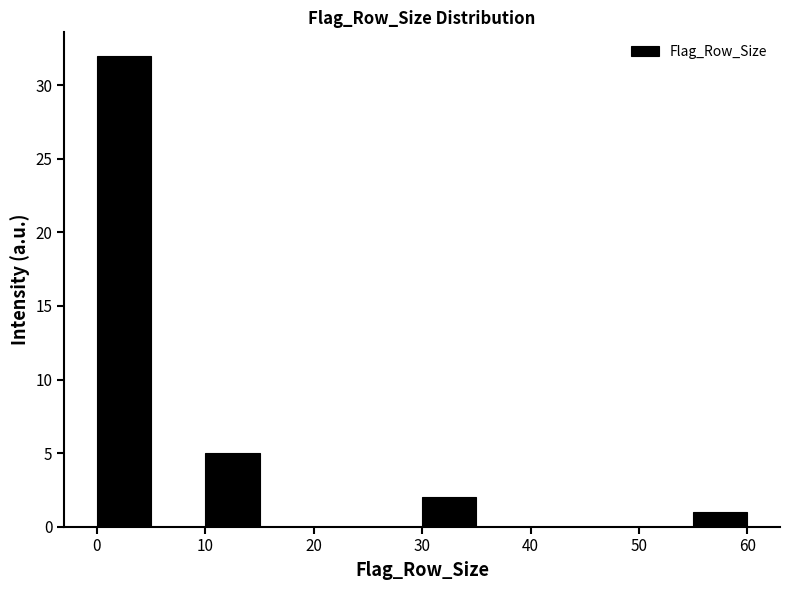

Reading left to right, transcribe this chart: for each bar, give the range it covers on the x-axis and its height. The values are not printed on the chart, so give them approximately, as read against the axis.

0 to 5: 32
5 to 10: 0
10 to 15: 5
15 to 20: 0
20 to 25: 0
25 to 30: 0
30 to 35: 2
35 to 40: 0
40 to 45: 0
45 to 50: 0
50 to 55: 0
55 to 60: 1